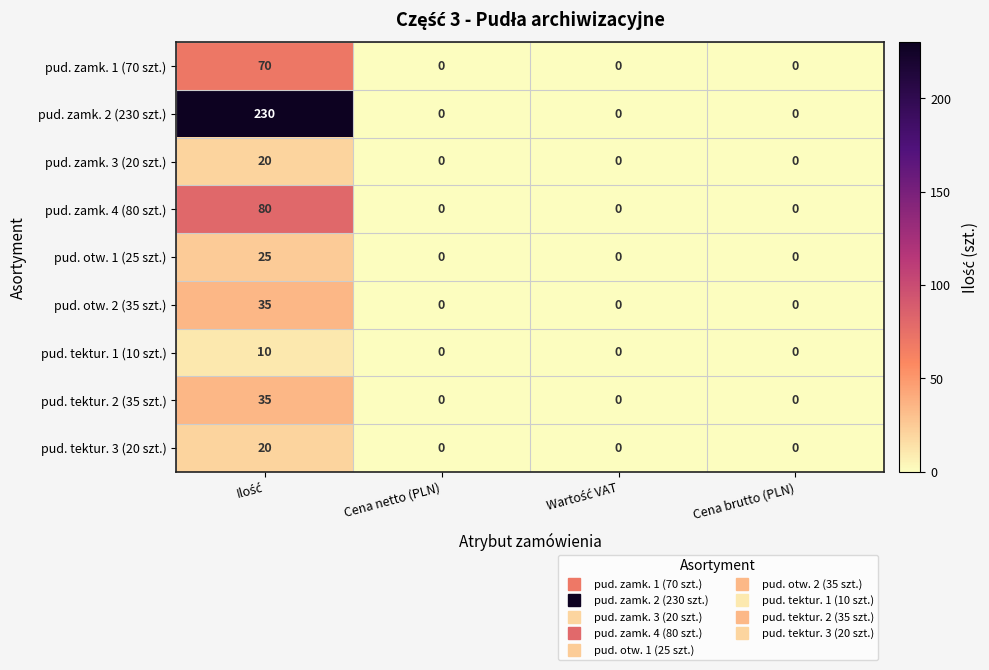

Which series has the largest range (max minus min)?

pud. zamk. 2 (230 szt.)